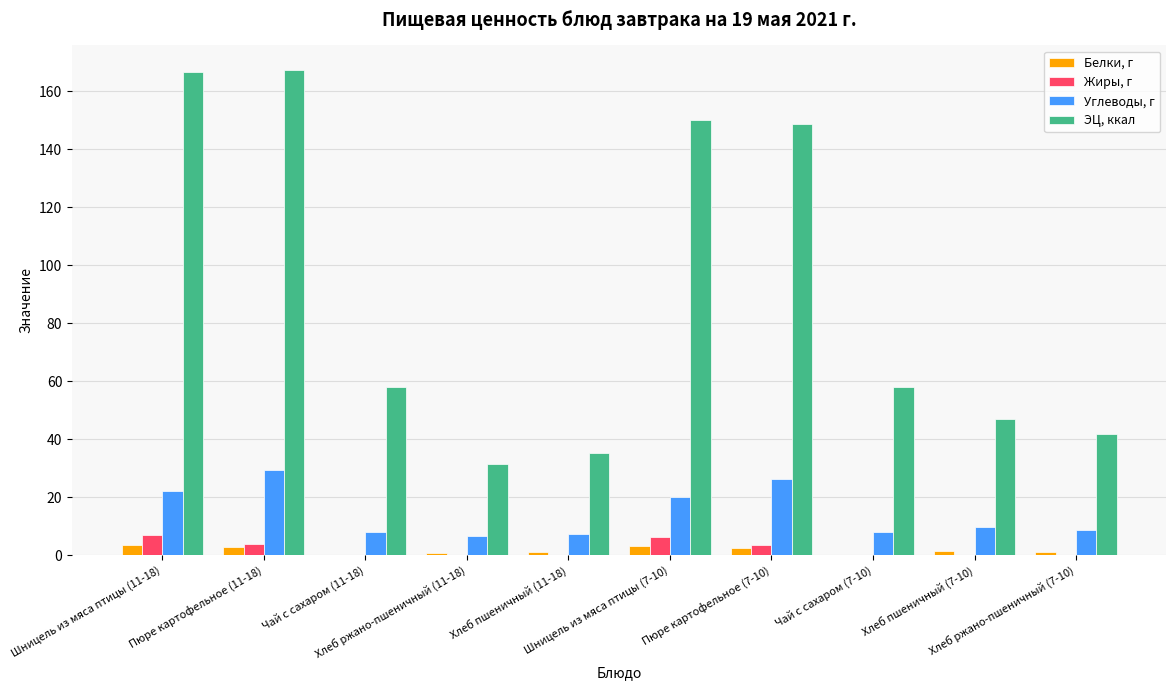

Which series changed the most between Хлеб ржано-пшеничный (11-18) and Пюре картофельное (7-10)?

ЭЦ, ккал